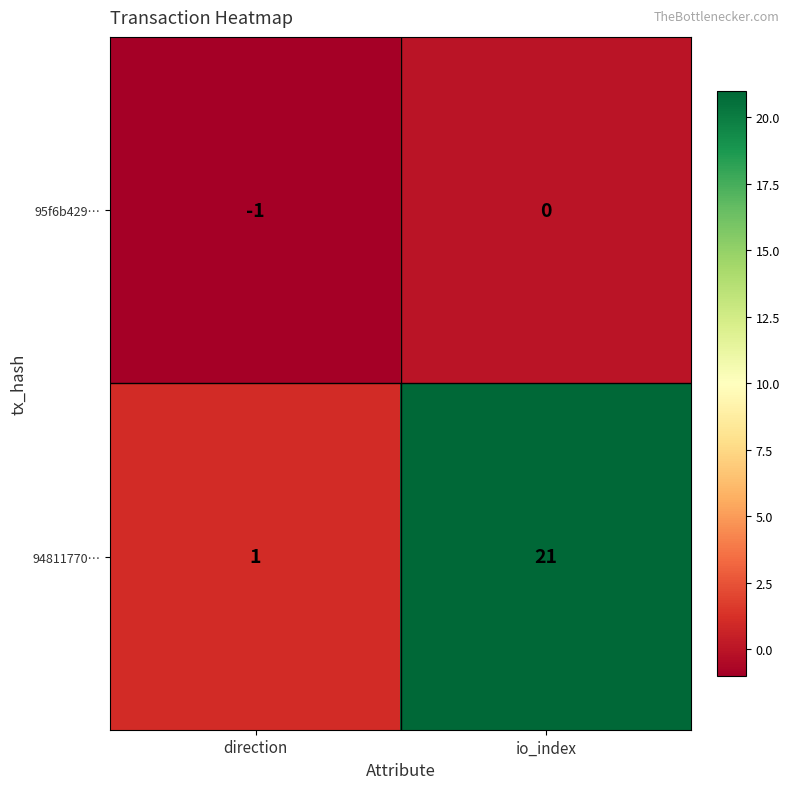

List the series in order of their overall mean, lowest first.

95f6b429…, 94811770…